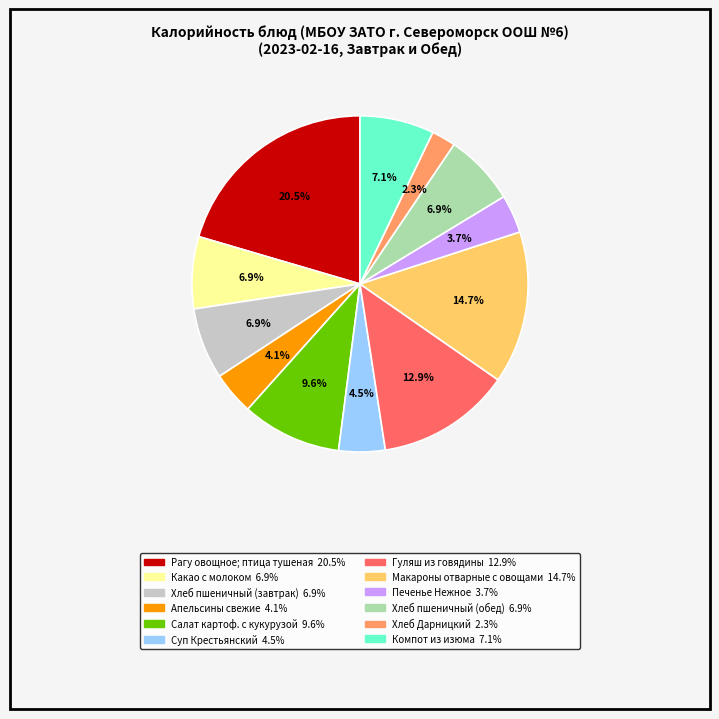

How many slices are in this pie chart?

12